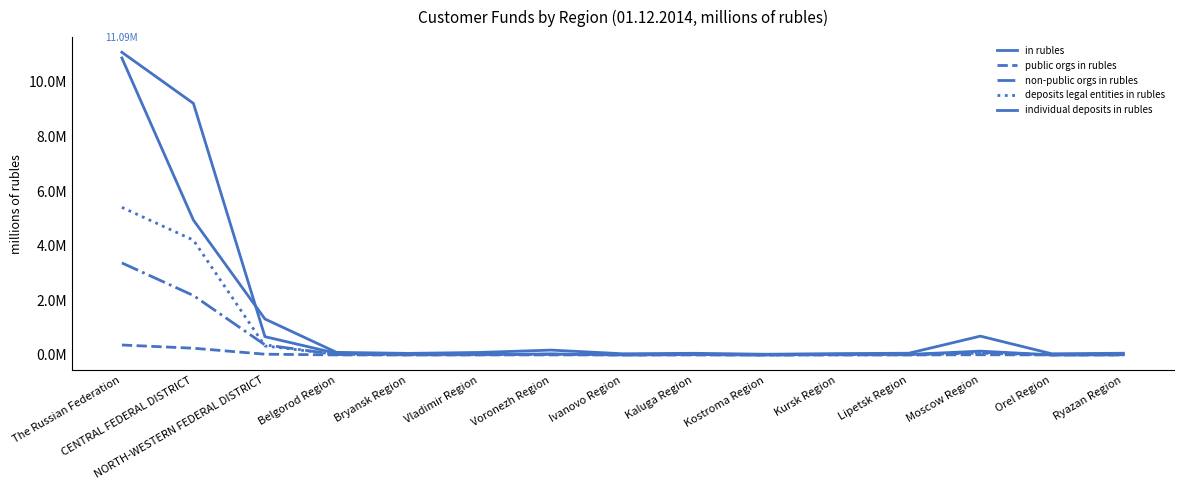

True or false: individual deposits in rubles and public orgs in rubles cross at least once.

False